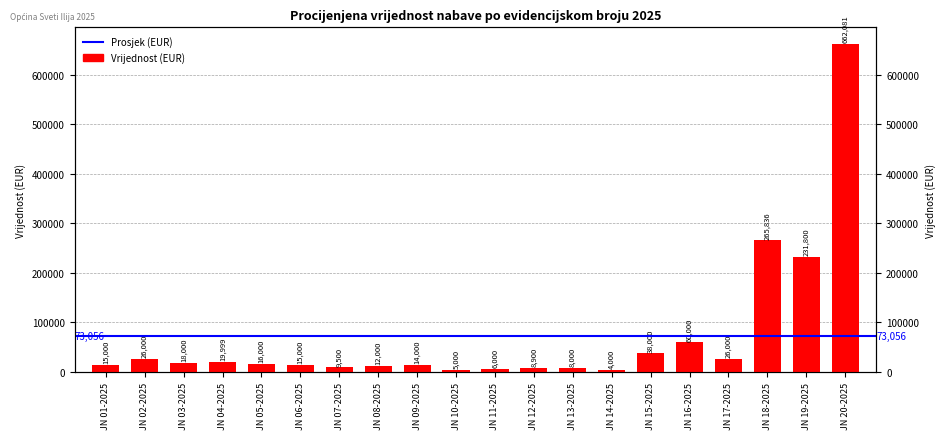

What is the average value?

73055.8